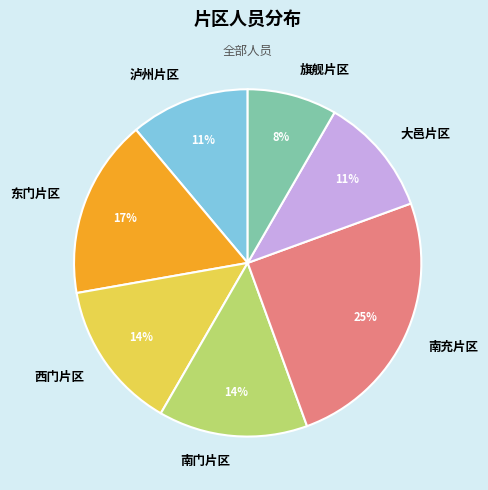

Does any single category account for the majority?

No